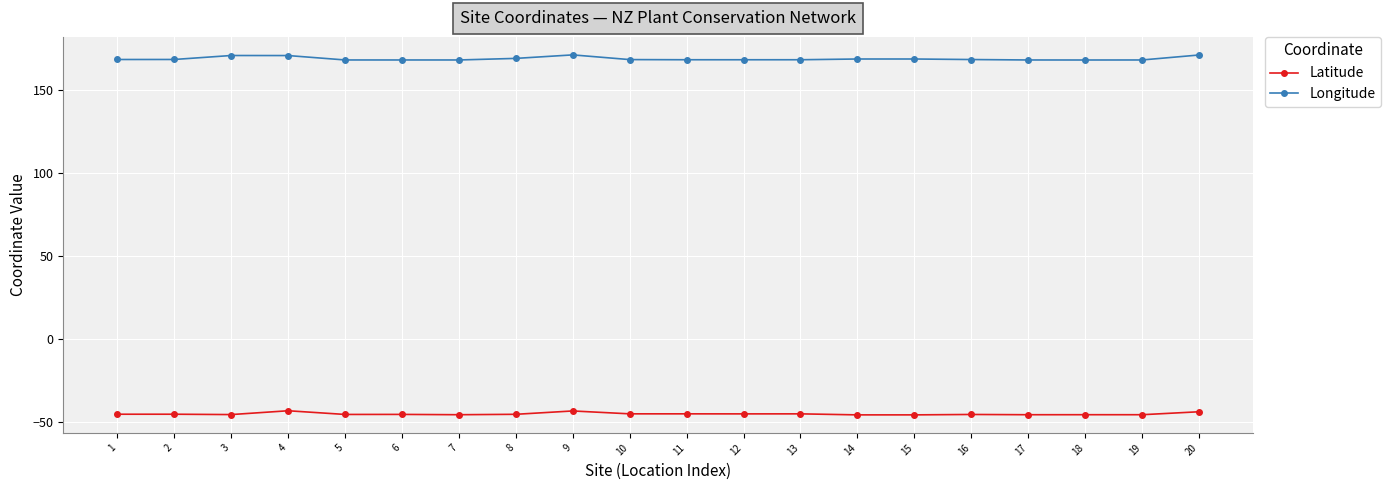

True or false: Latitude and Longitude cross at least once.

False